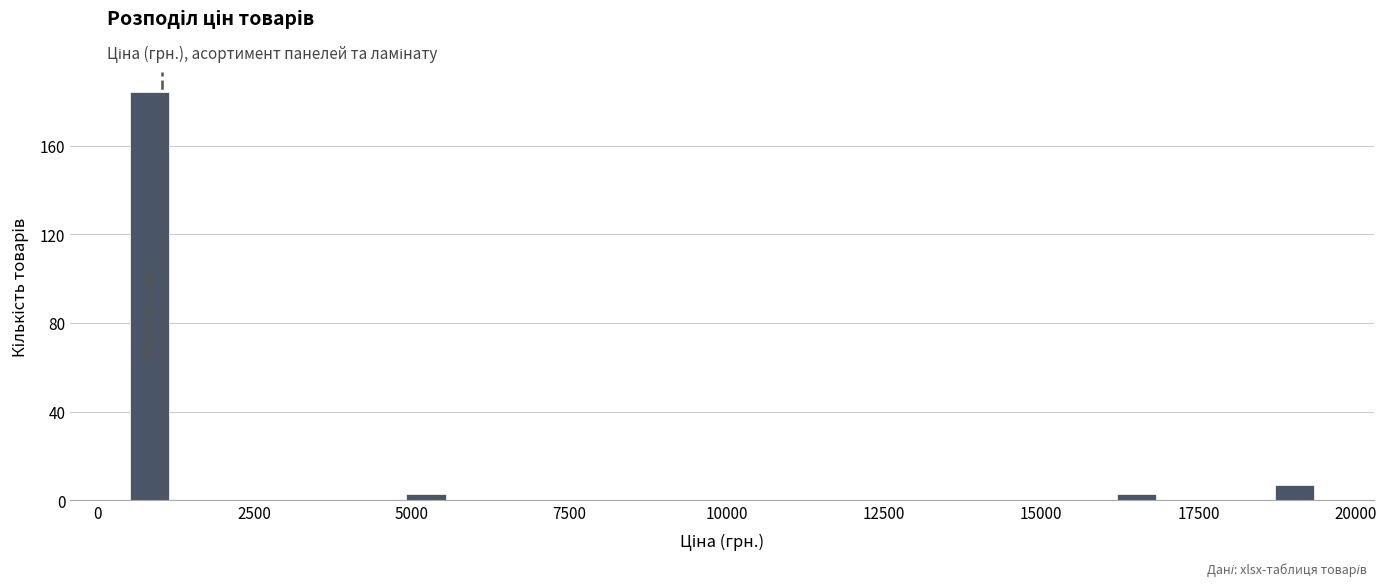

Around what value on the x-axis is the tallest bar? Give the approximate position of its centre, as read against the axis.

1000